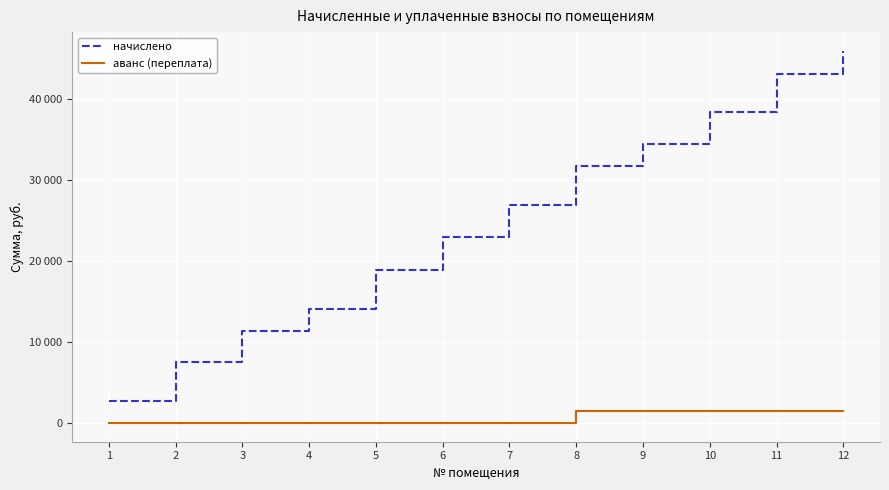

Which category has the lowest value in the аванс (переплата) series?

1